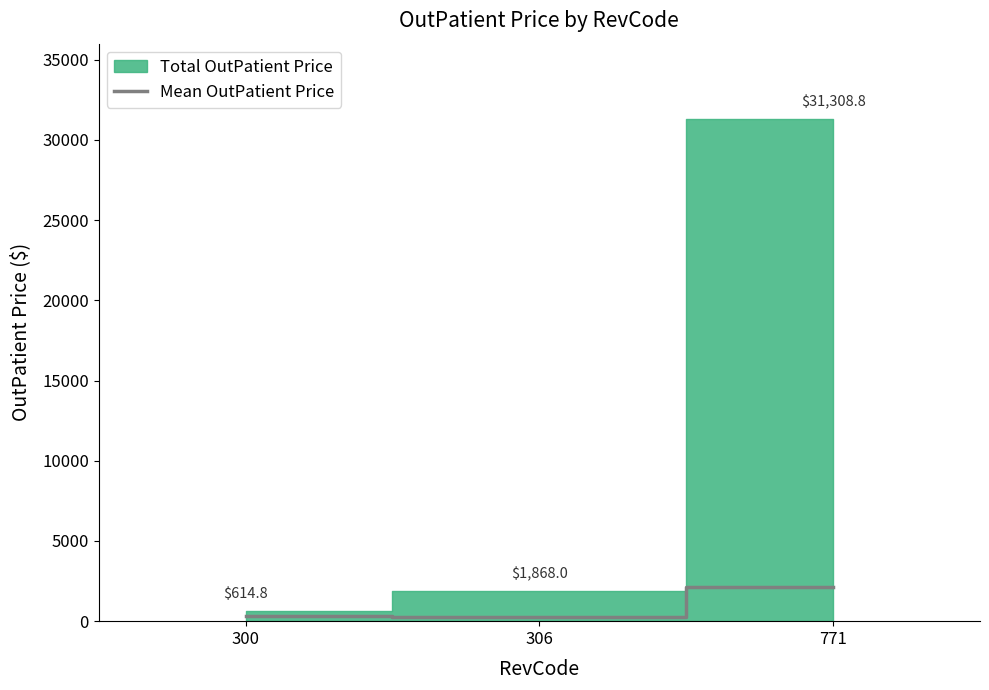

How many values exceed 307?

2